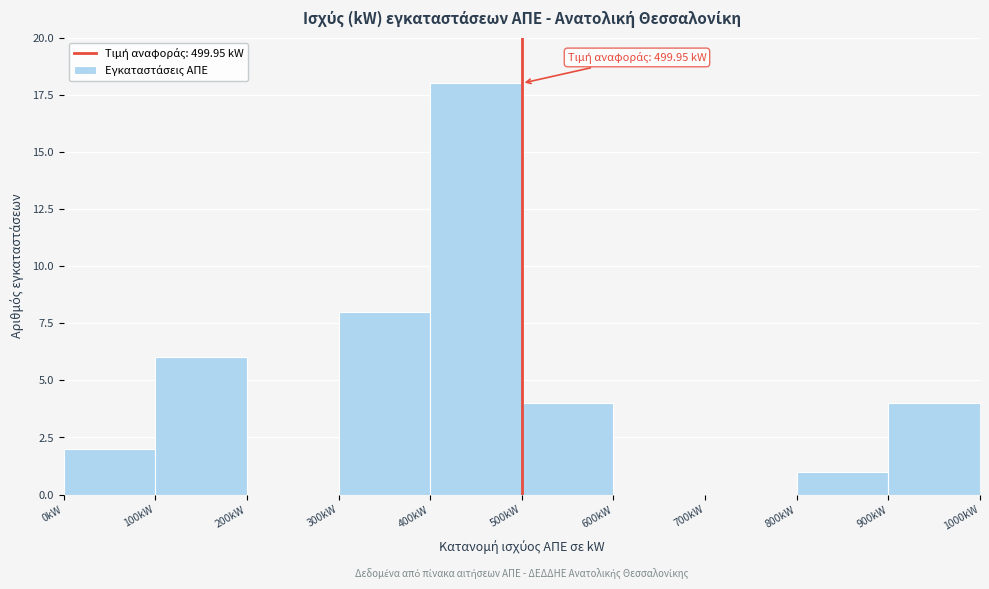

Which range on the x-axis has the tallest bar?

400 to 500